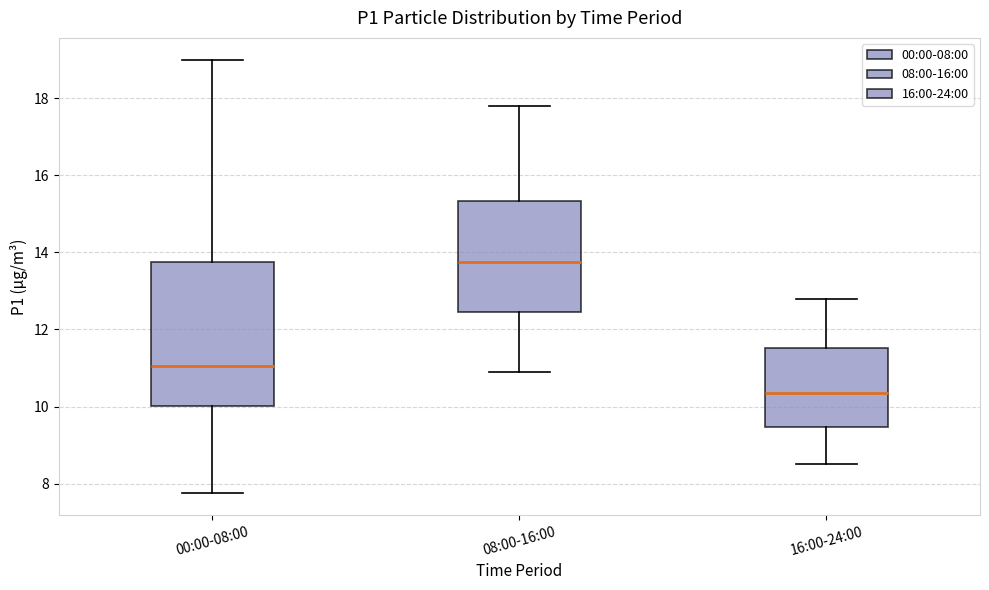

Which box's median line is the highest?

08:00-16:00